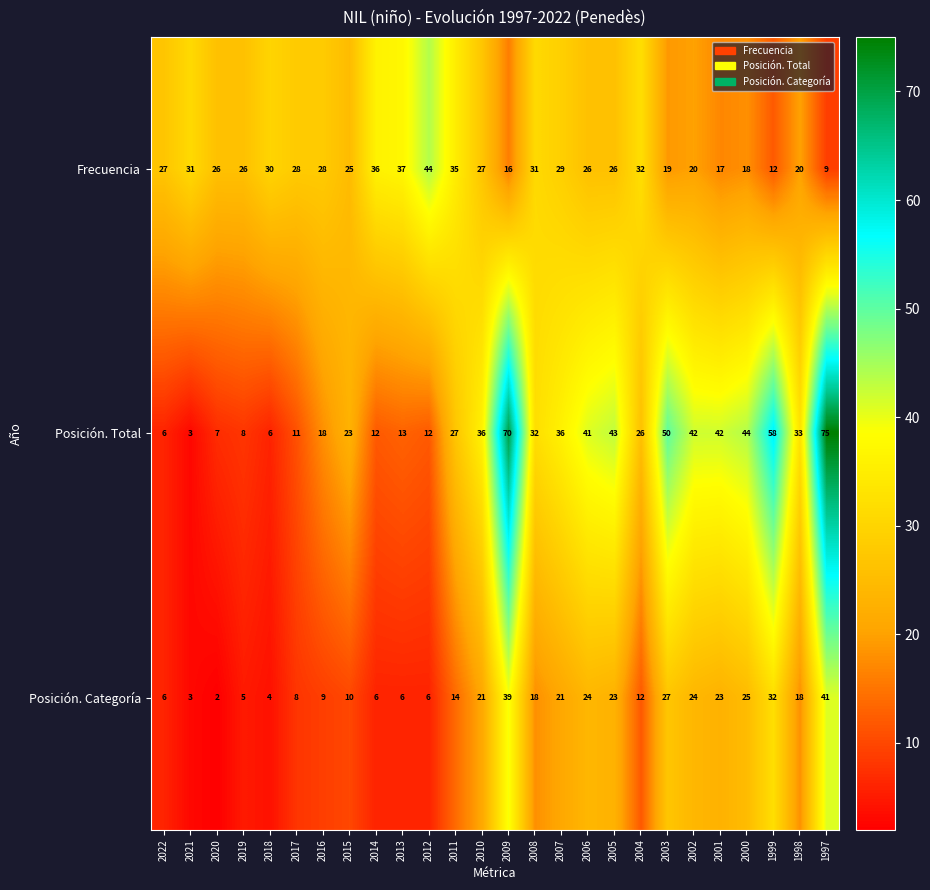

The Posición. Total series shows 15 at 2005. True or false?

False